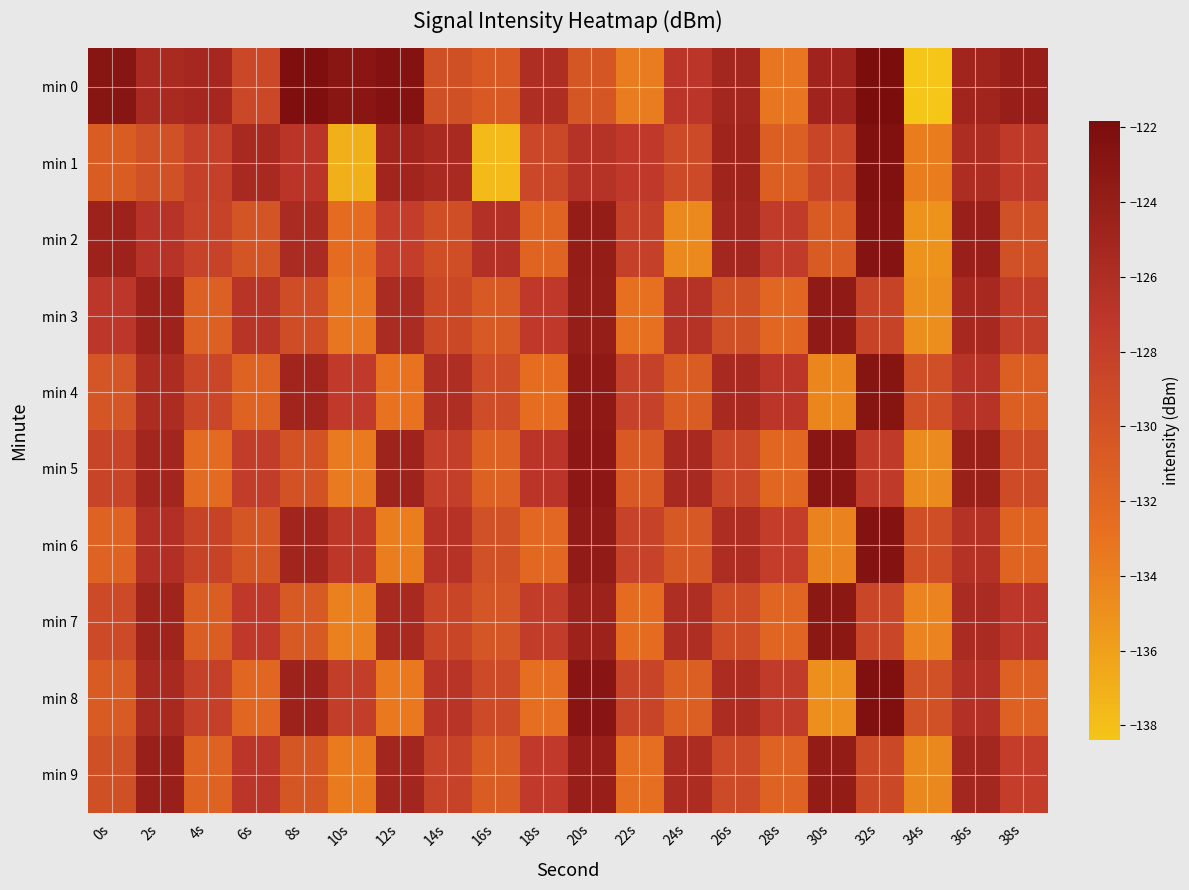

How many distinct data groups are displayed?

10